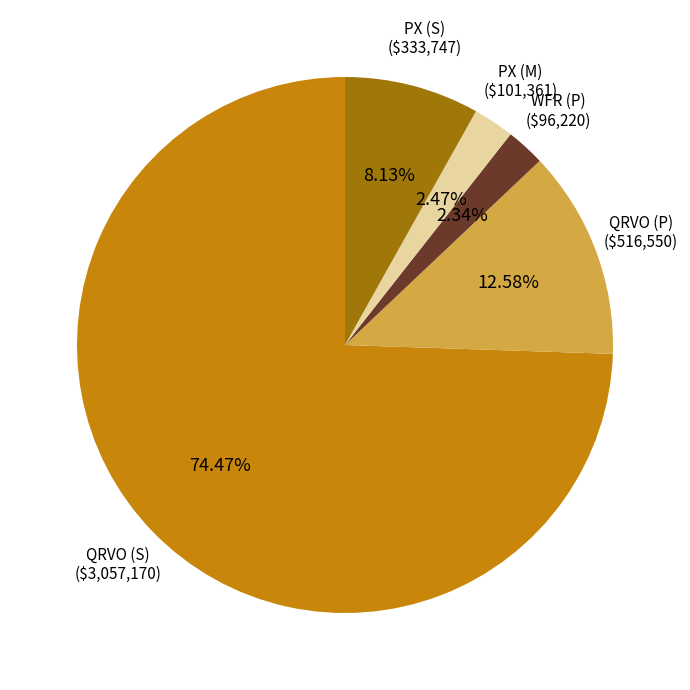

Which has a higher value, PX (S) or QRVO (S)?

QRVO (S)